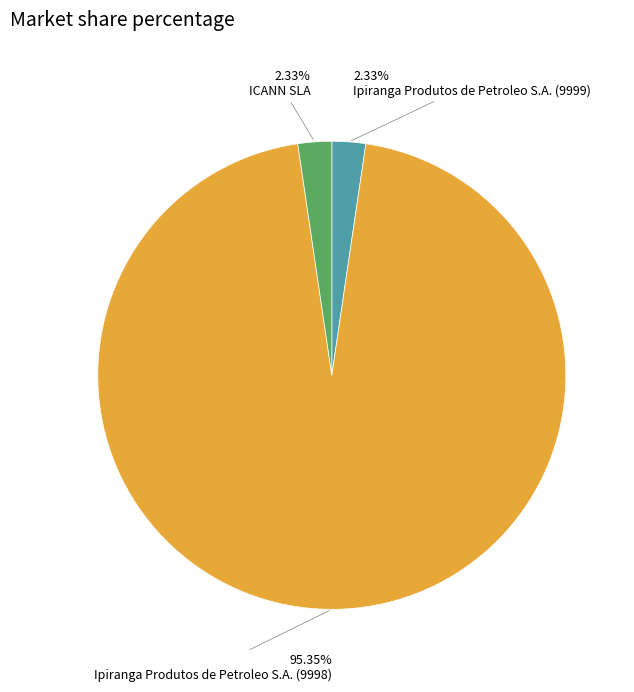

Does any single category account for the majority?

Yes